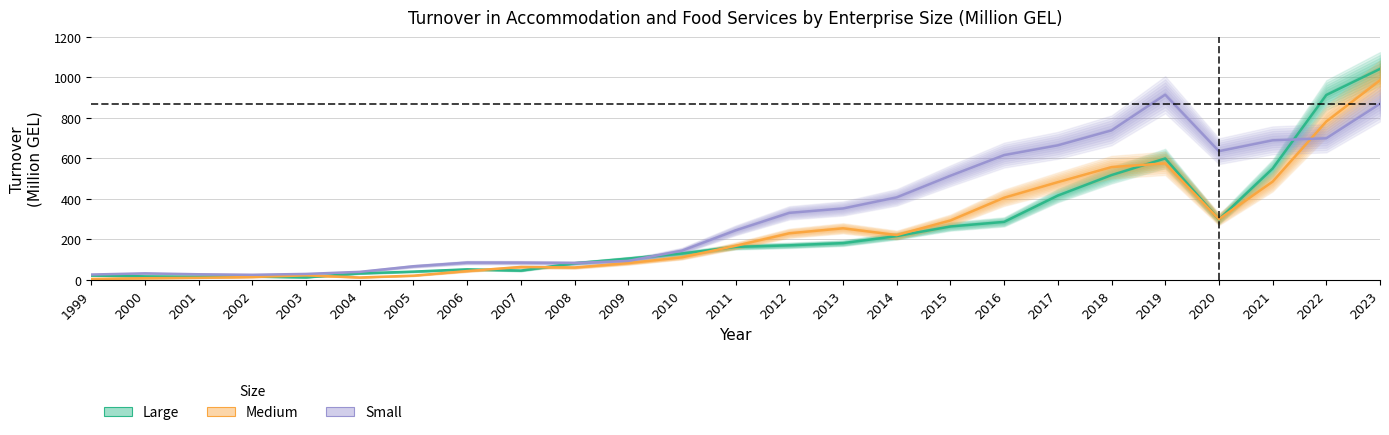

What is the value of the Small point at the 5th from the left?

28.7